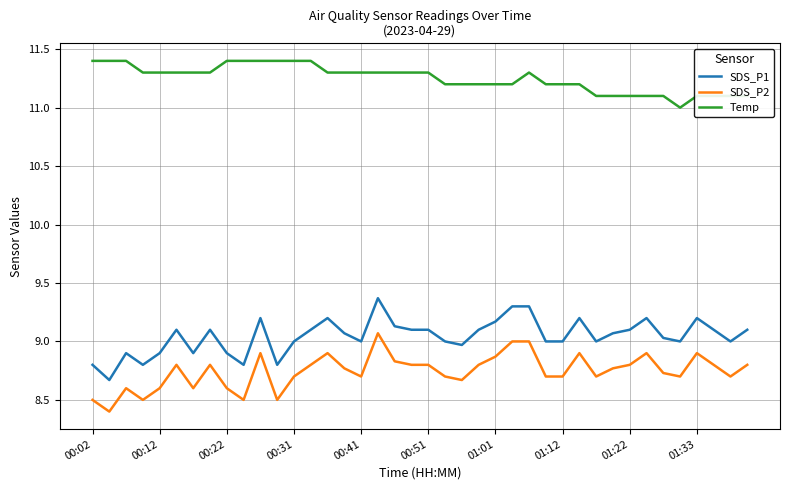

What is the average value of the SDS_P2 series?

8.7